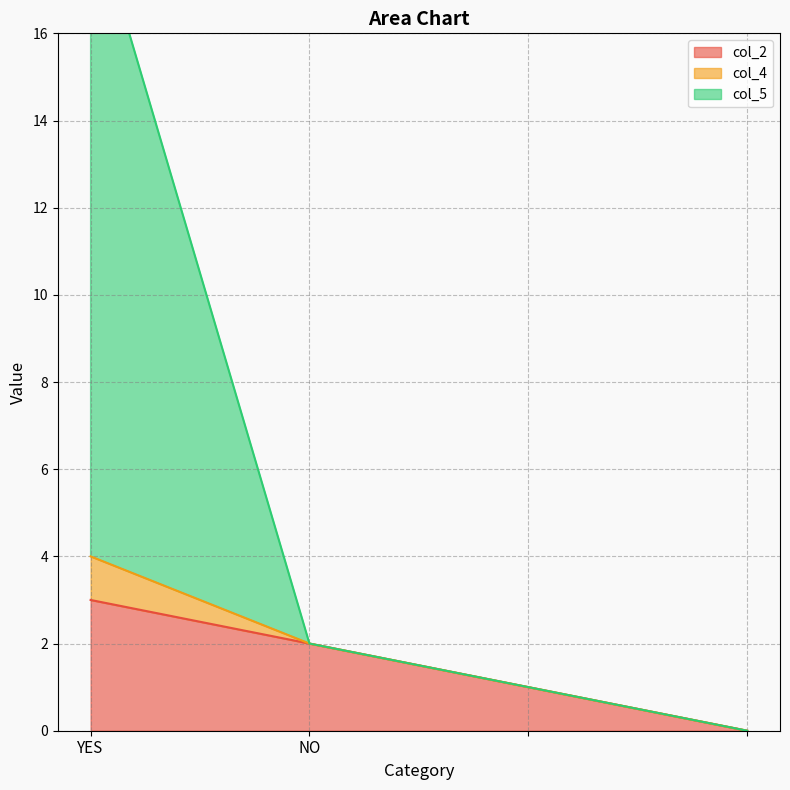

Is it true that col_2 equals 2 at NO?

True